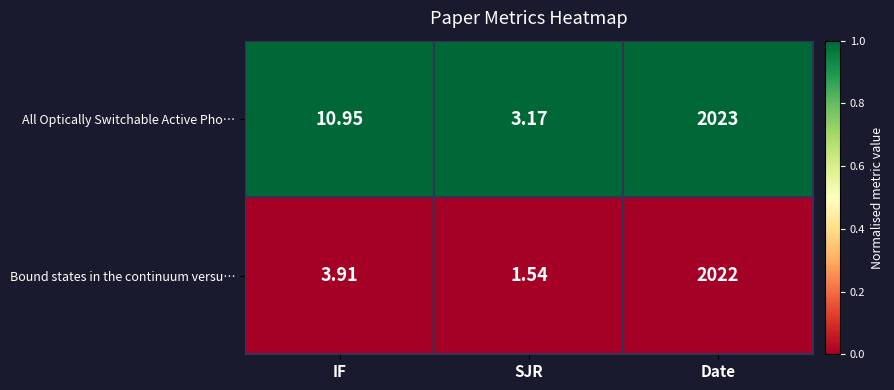

Rank the series by their average value, from highest to lowest.

All Optically Switchable Active Pho…, Bound states in the continuum versu…